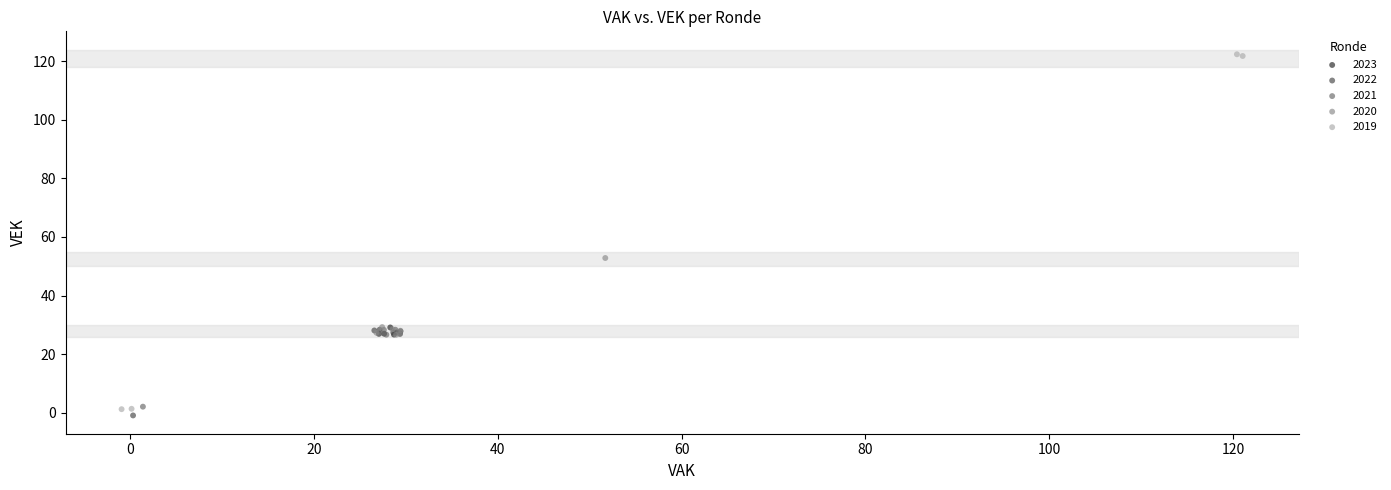

Which series reaches the maximum Y coordinate?

2019